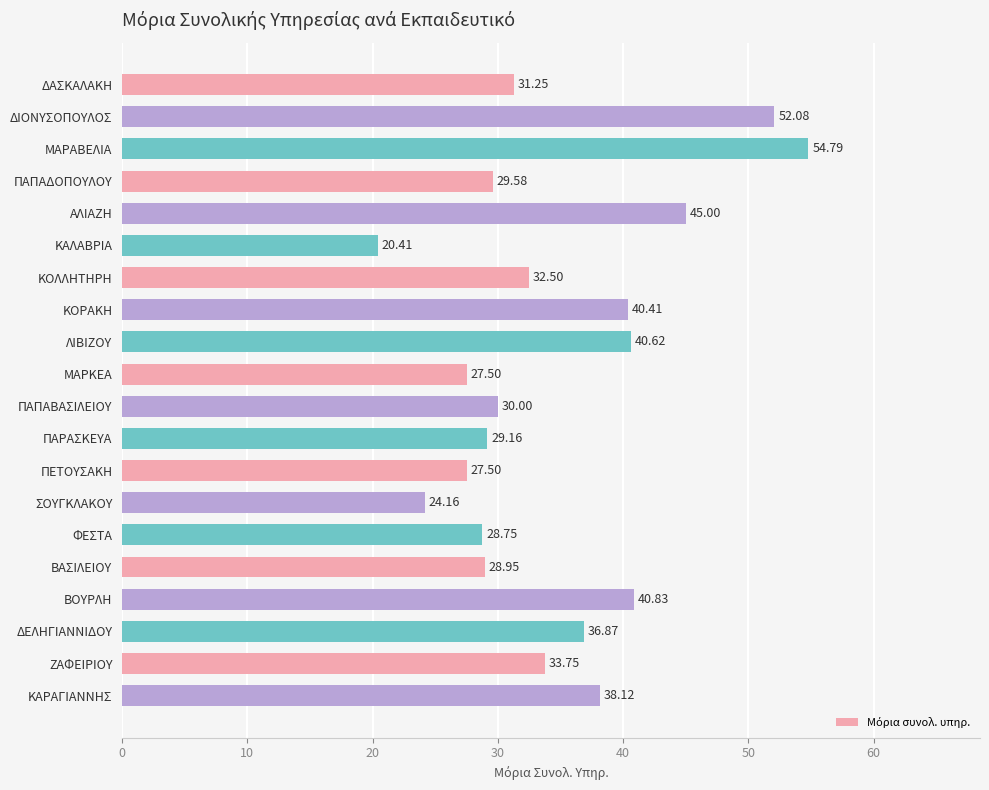

How many values are below 32?

10